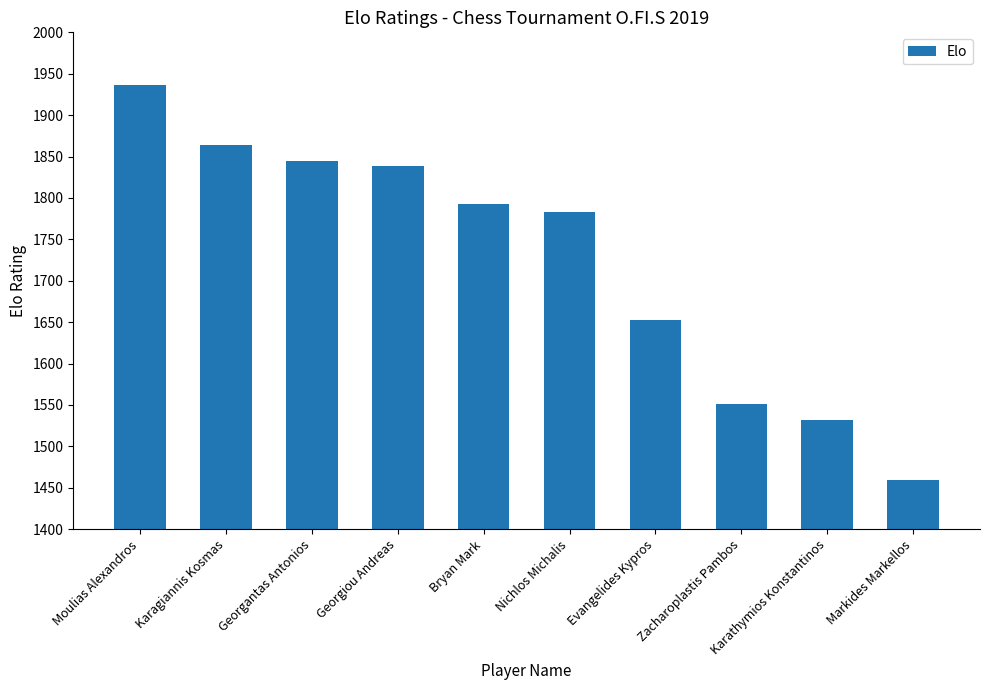

What is the maximum value shown in the chart?

1937